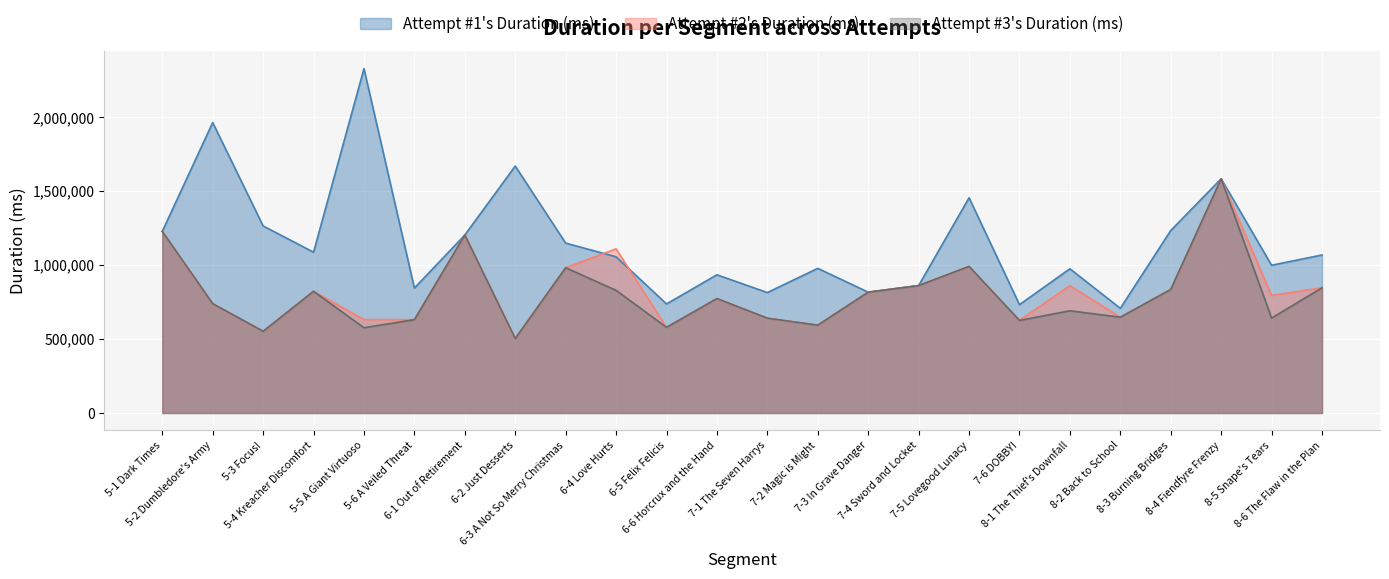

What is the minimum value for Attempt #2's Duration (ms)?

503260